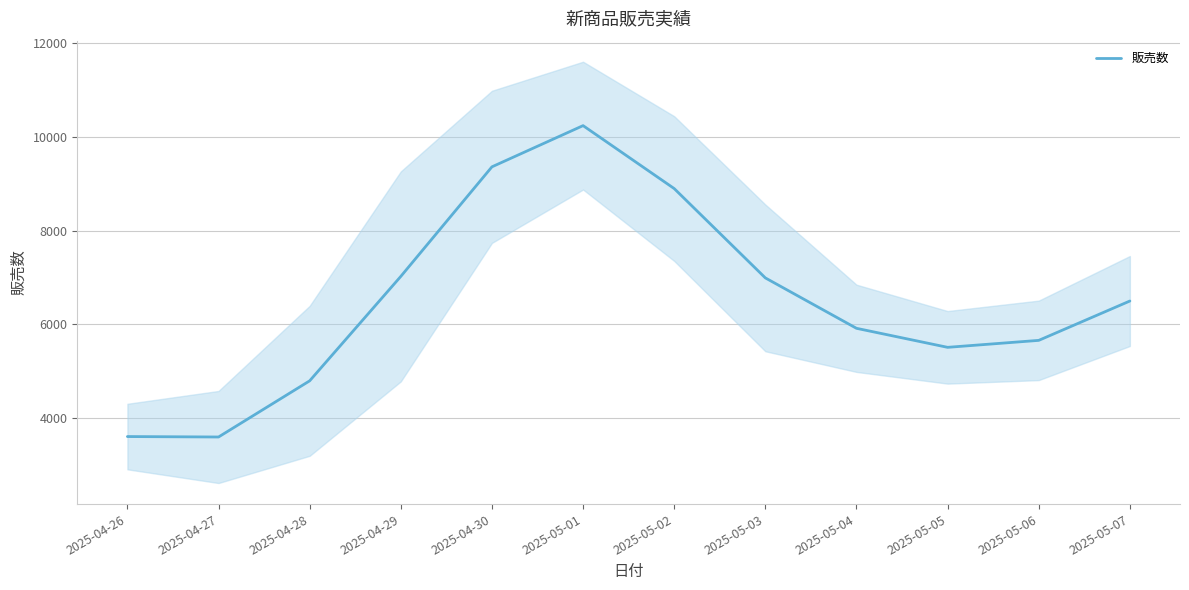

List the labels in order of value, smallest first.

2025-04-27, 2025-04-26, 2025-04-28, 2025-05-05, 2025-05-06, 2025-05-04, 2025-05-07, 2025-05-03, 2025-04-29, 2025-05-02, 2025-04-30, 2025-05-01